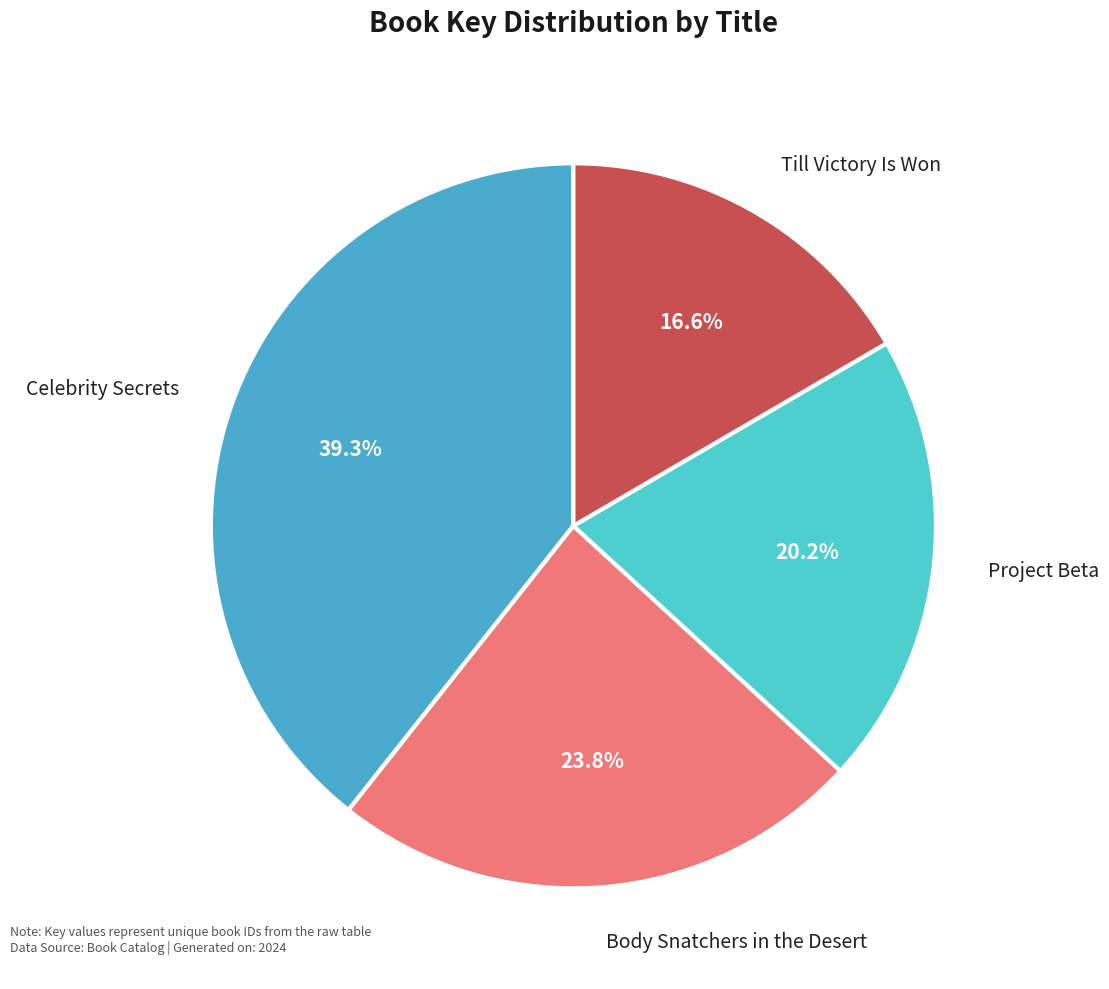

Is it true that Project Beta is 20% of the pie?

True